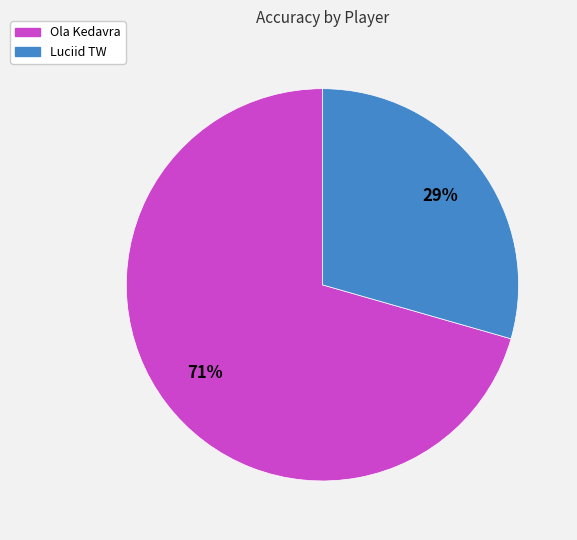

Combined, do Ola Kedavra and Luciid TW account for over 50%?

Yes